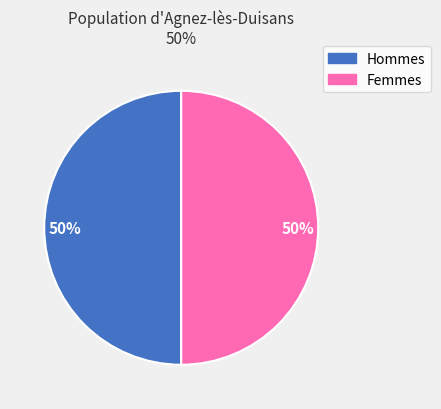

To the nearest percent, what is the average slice percentage?

50%